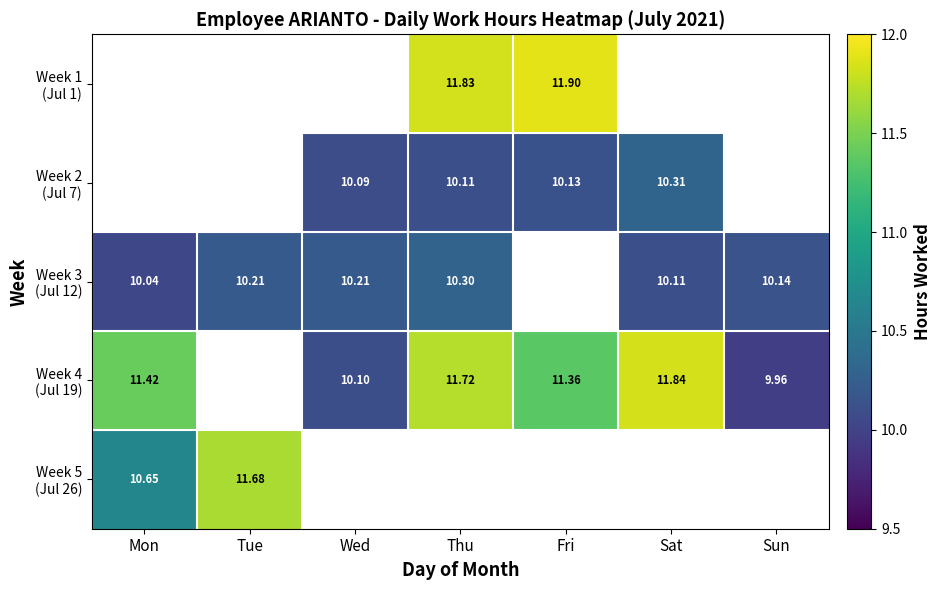

Where is Week 3 (Jul 12) nearest to the value 10?

Mon